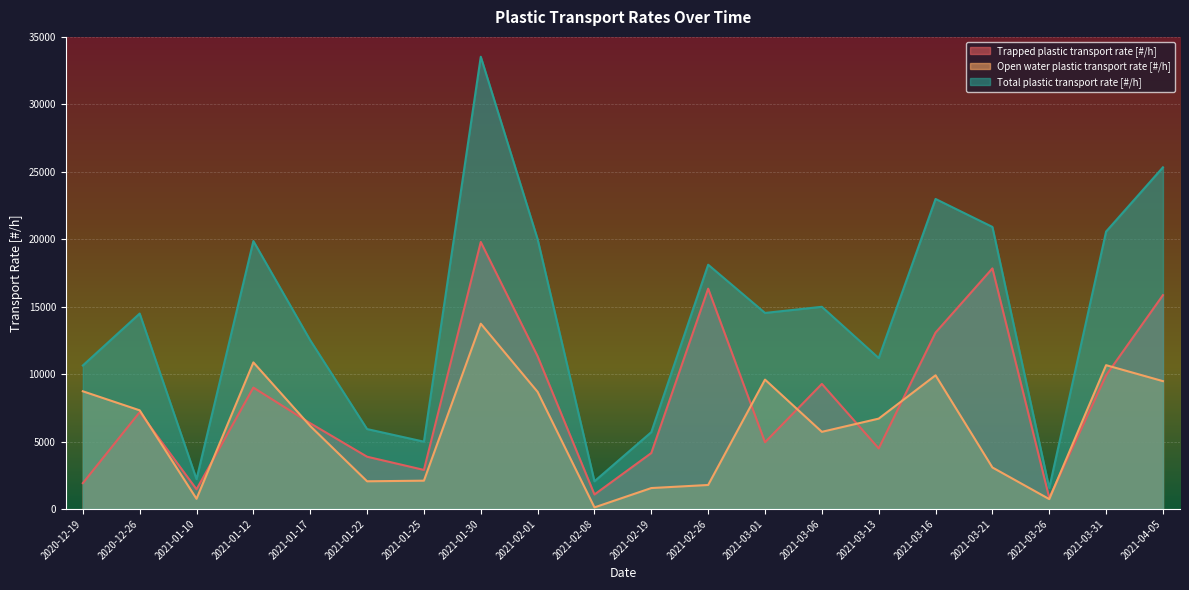

List the series in order of their overall mean, highest first.

Total plastic transport rate [#/h], Trapped plastic transport rate [#/h], Open water plastic transport rate [#/h]